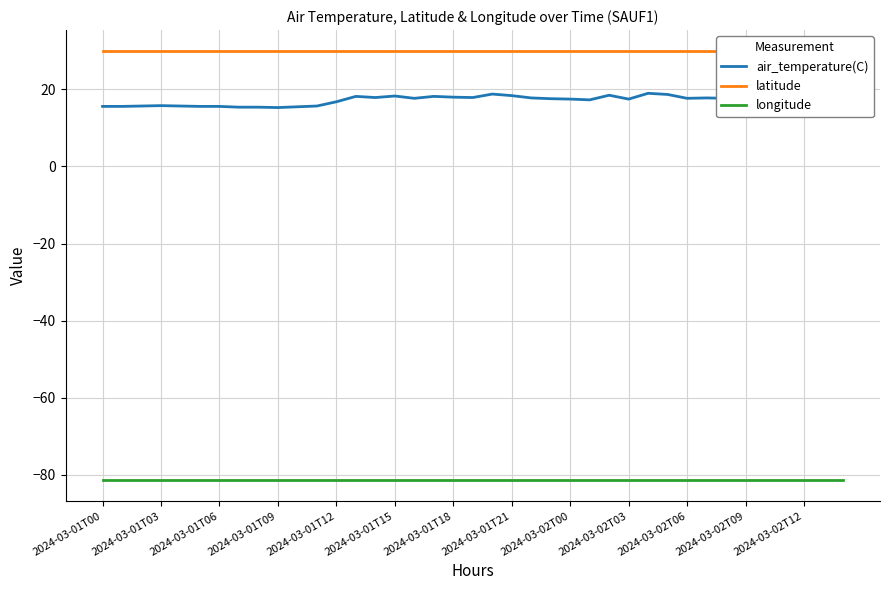

Which series has the largest total across all categories?

latitude